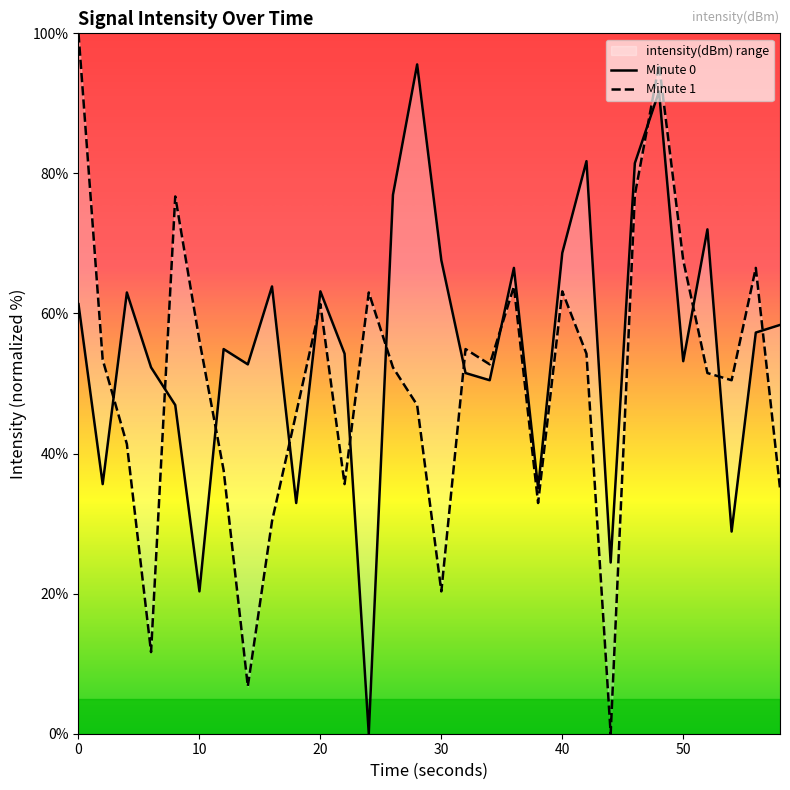

At how many categories does at least one series exceed 81?

5